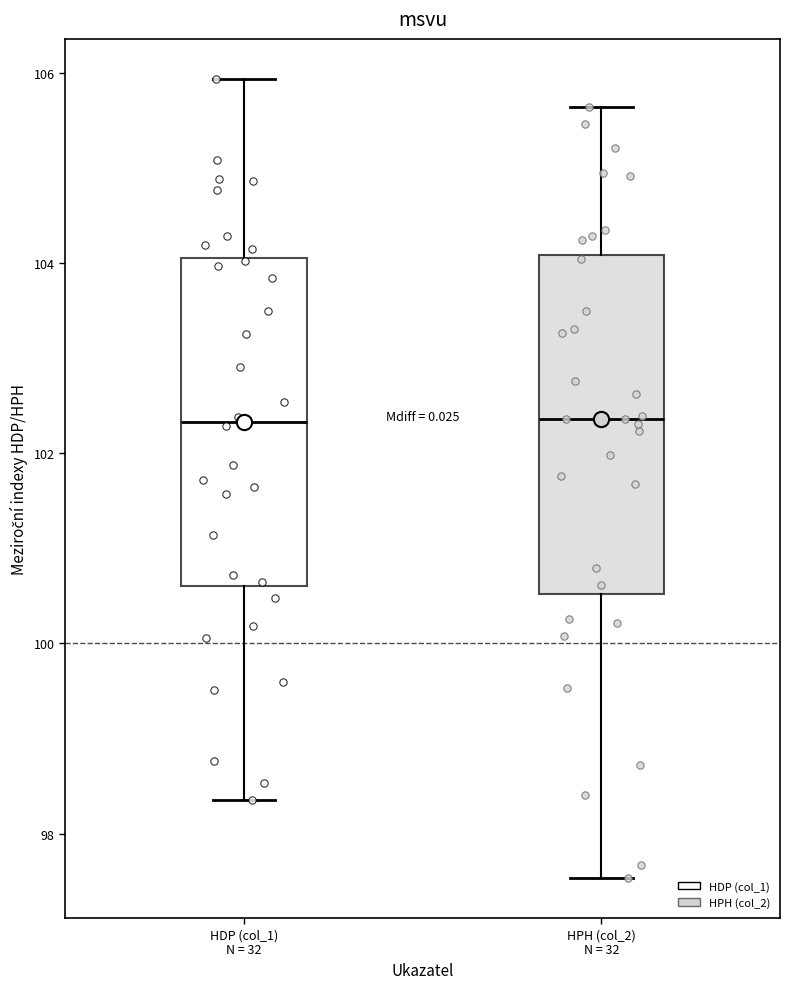

Reading left to right, transcribe this box plot: for each box, give where its median line is, the range the box spans, and where its two whiskers end, as read against the y-axis. The values are not printed on the chart, so give them approximately, as read against the axis.

HDP (col_1) N = 32: median 102.4, box 100.6 to 104.0, whiskers 98.4 to 106.0
HPH (col_2) N = 32: median 102.4, box 100.6 to 104.0, whiskers 97.6 to 105.6